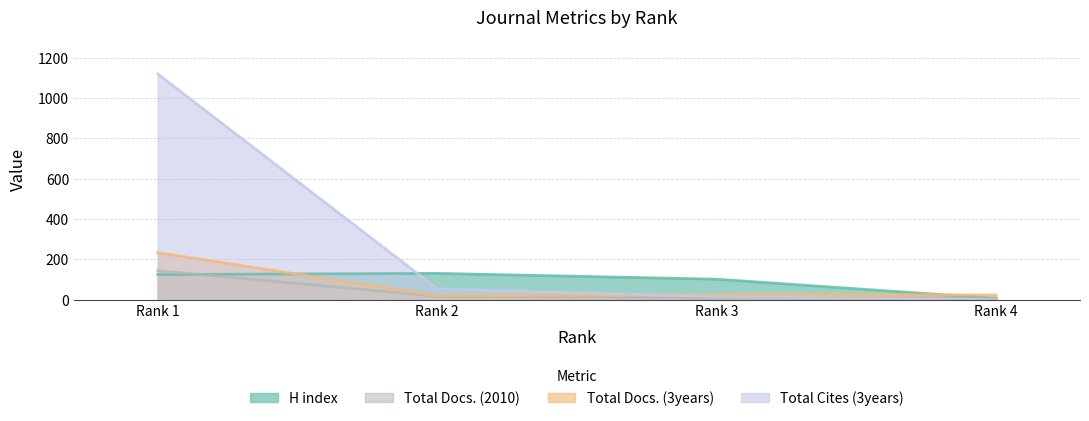

What value does the Total Docs. (2010) series have at Rank 3, to the nearest 10?

10